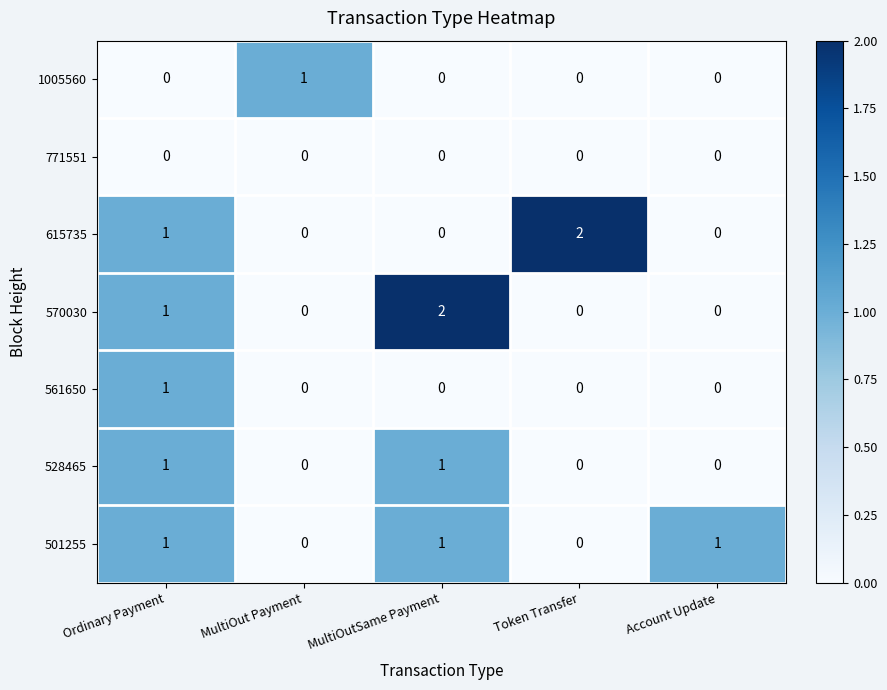

How many positive values does the 570030 series have?

2